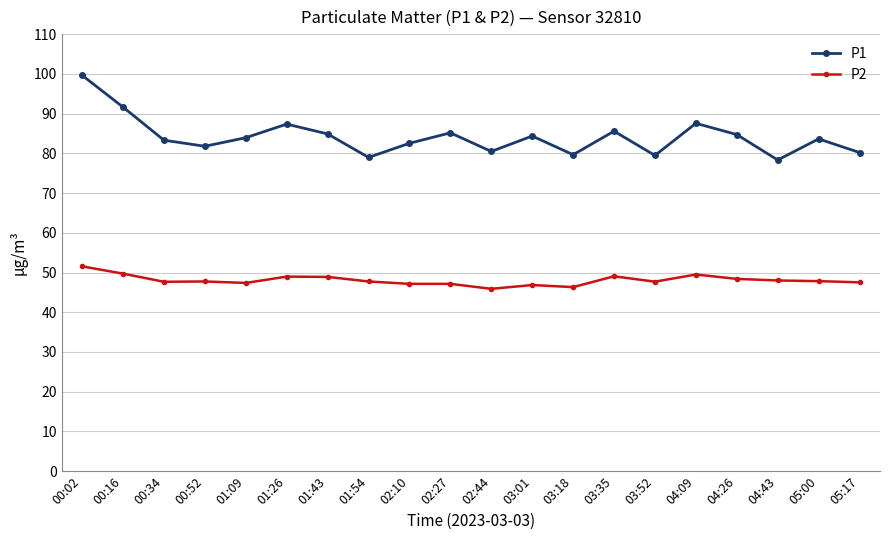

What value does the P1 series have at 05:17?

80.2